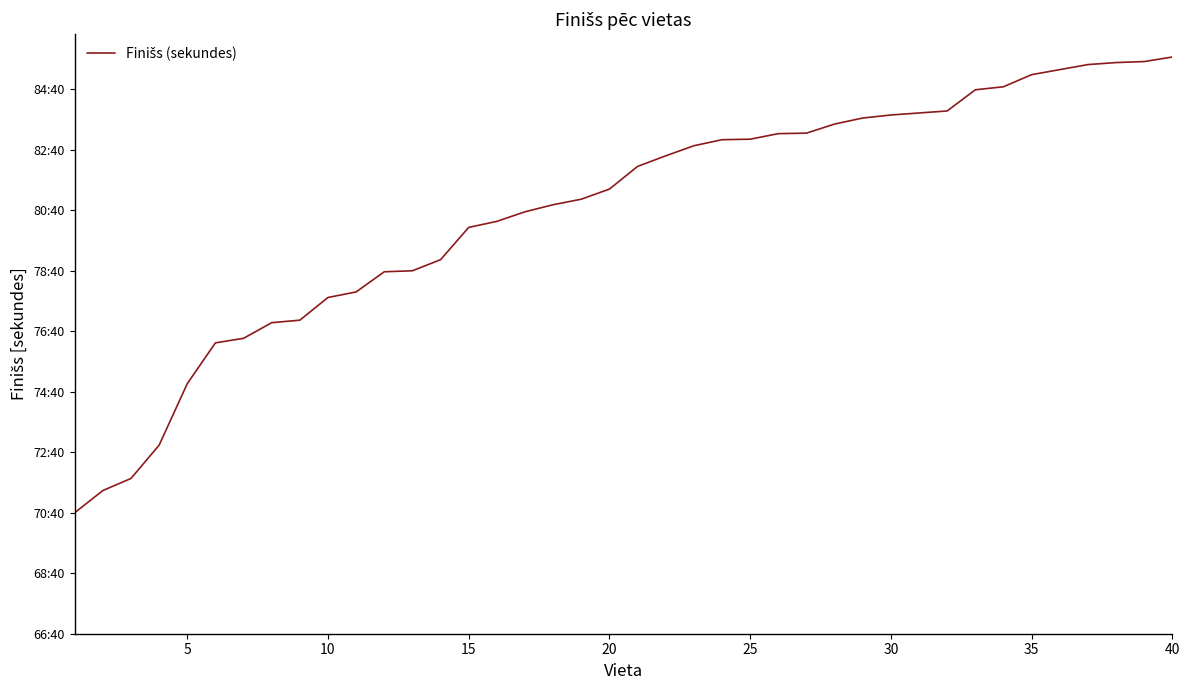

Is this an area chart (filled region under the line)?

No